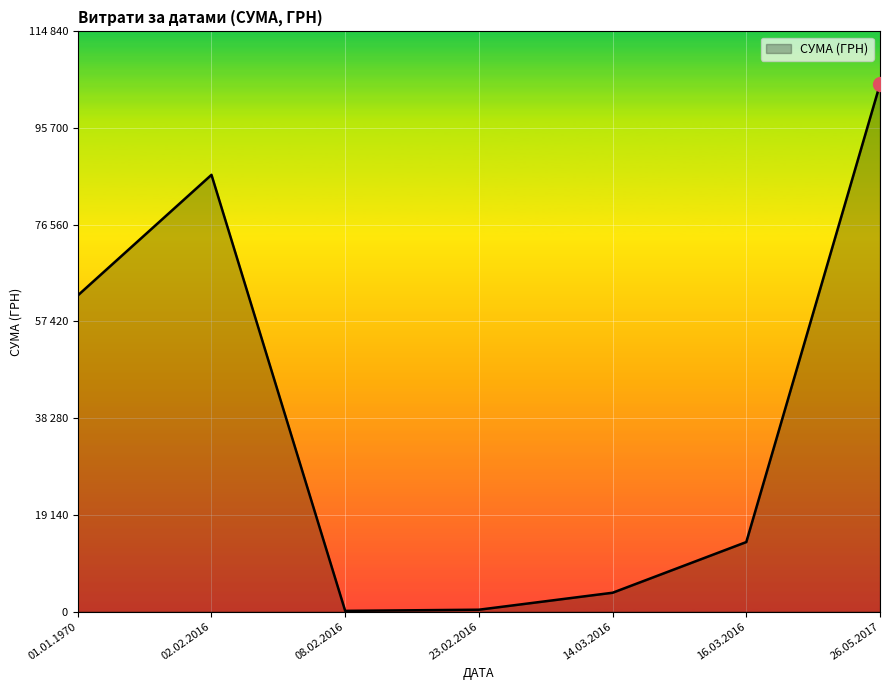

Does the chart have visible grid lines?

Yes